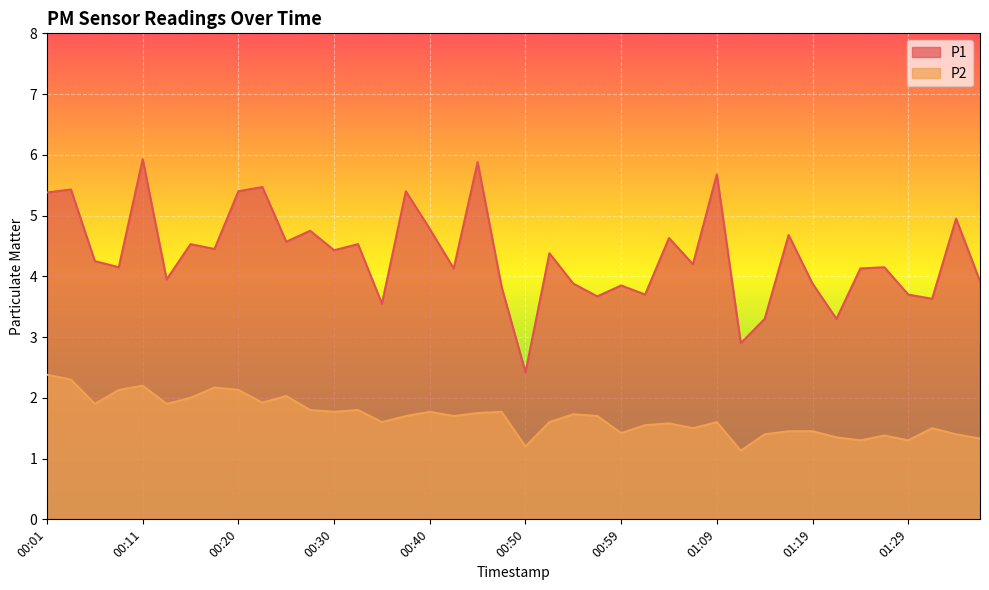

What is the value of the P2 point at the 12th from the left?

1.8